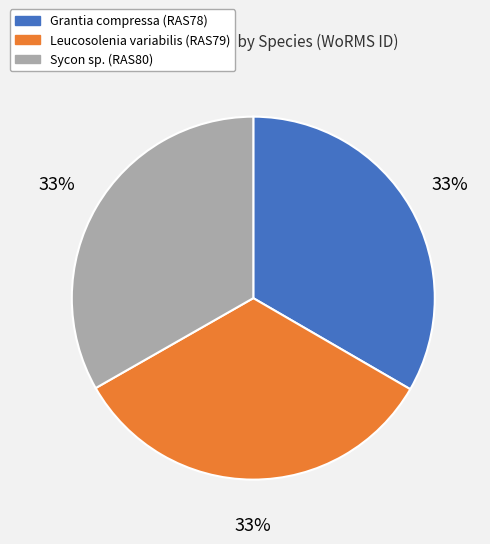

Does any single category account for the majority?

No